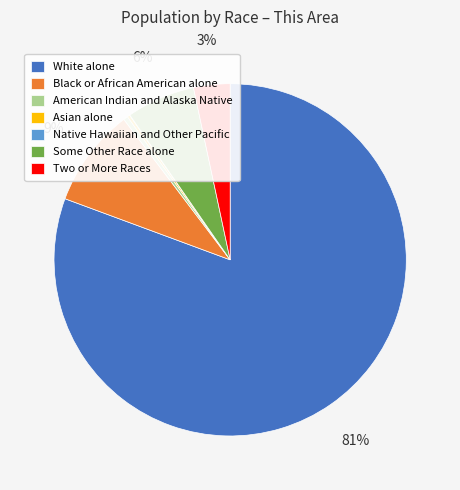

Between Two or More Races and Some Other Race alone, which is larger?

Some Other Race alone